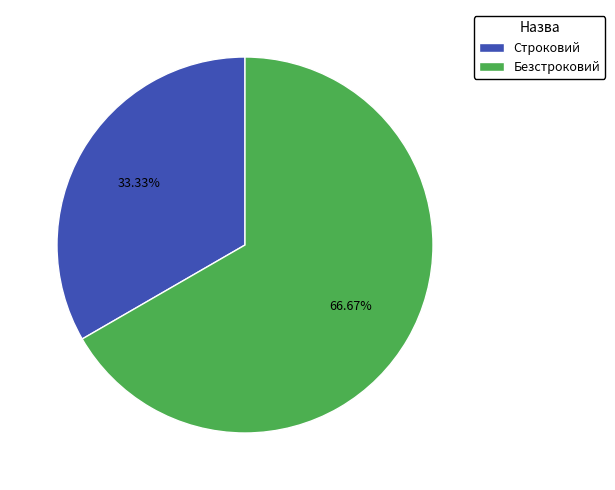

Is it true that Строковий is 33% of the pie?

True